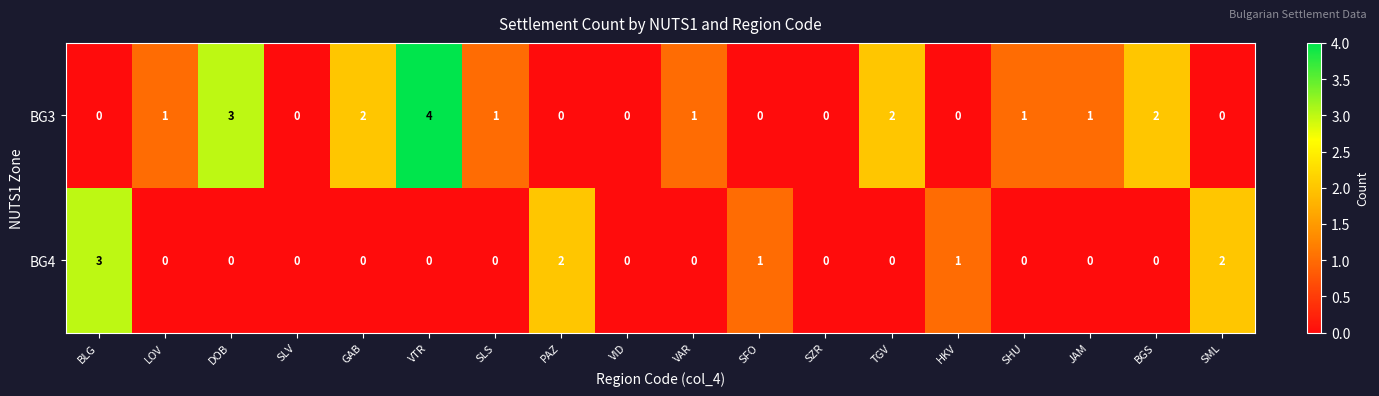

Count the BG3 values in the range 0 to 2.

16